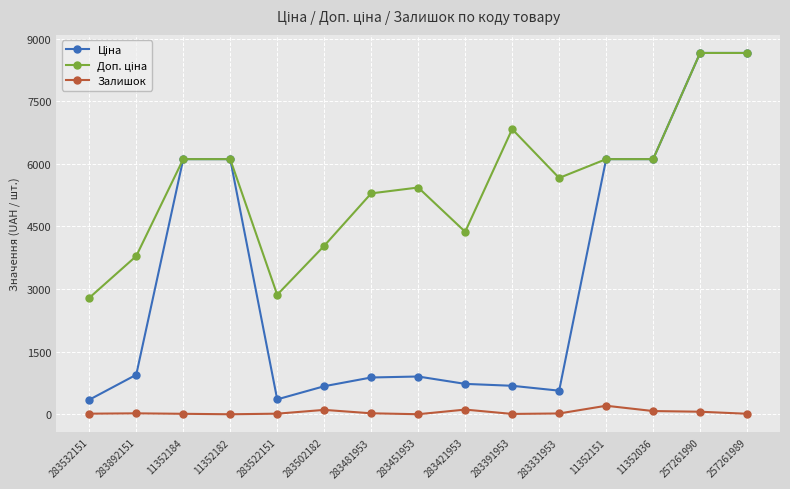

True or false: Залишок has more than 1 points higher than both neighbors.

True